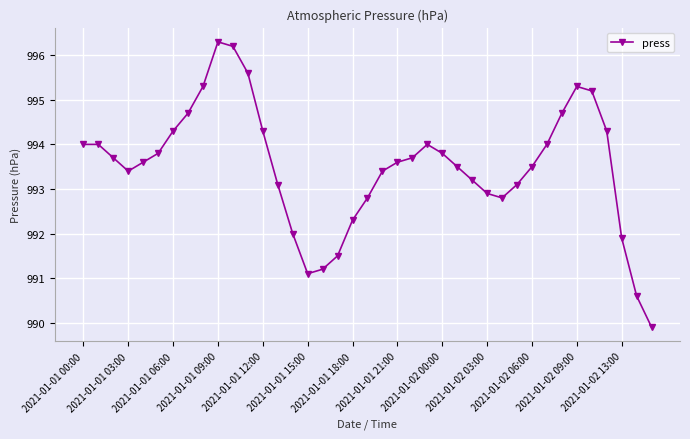

What is the minimum value shown in the chart?

989.9